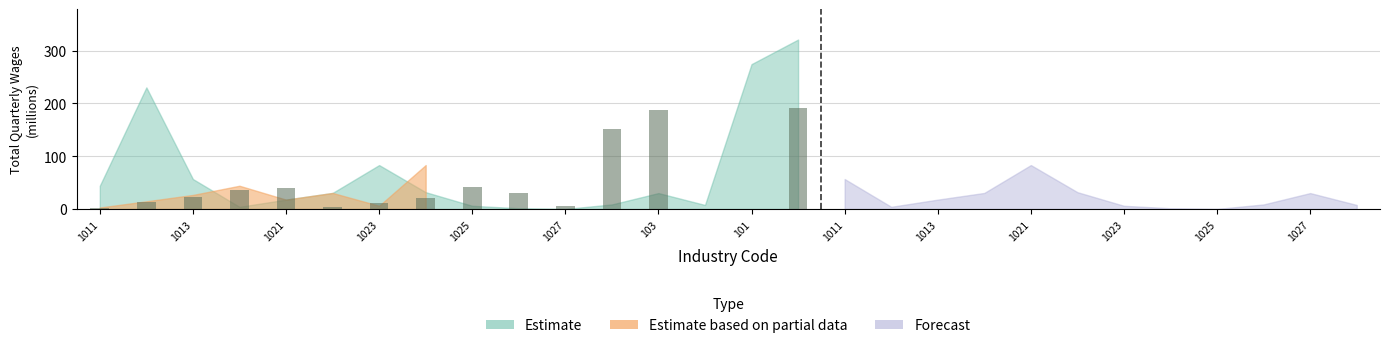

What is the sum of all values?

757.2